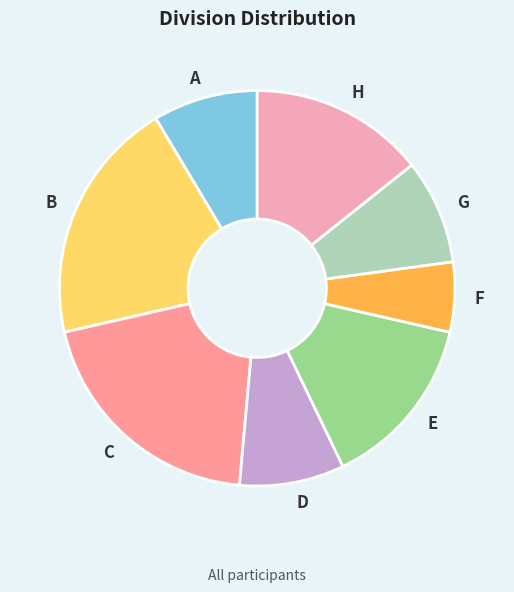

Count the number of slices in the pie.

8